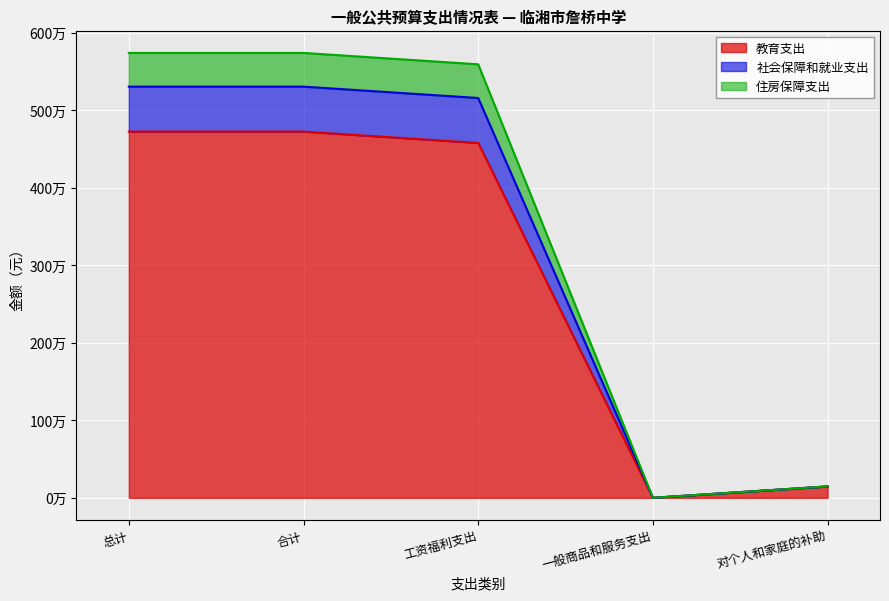

What is the difference between the maximum and minimum values in the 教育支出 series?

4727309.4